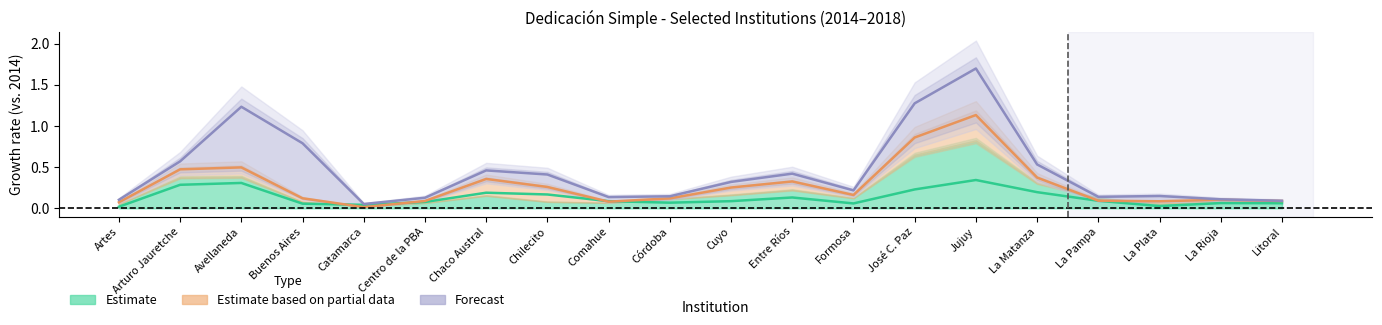

Between Chaco Austral and Comahue, which series saw the biggest shift?

Forecast